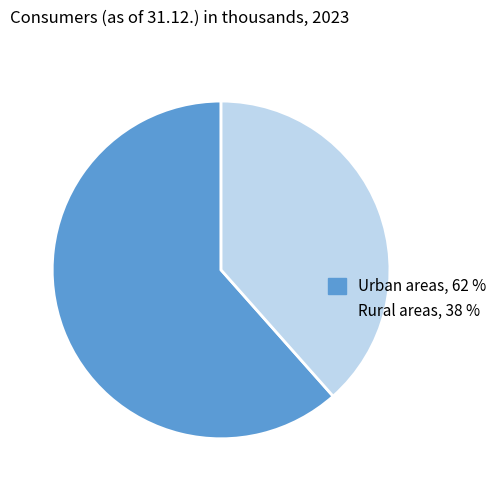

What is the majority slice?

Urban areas